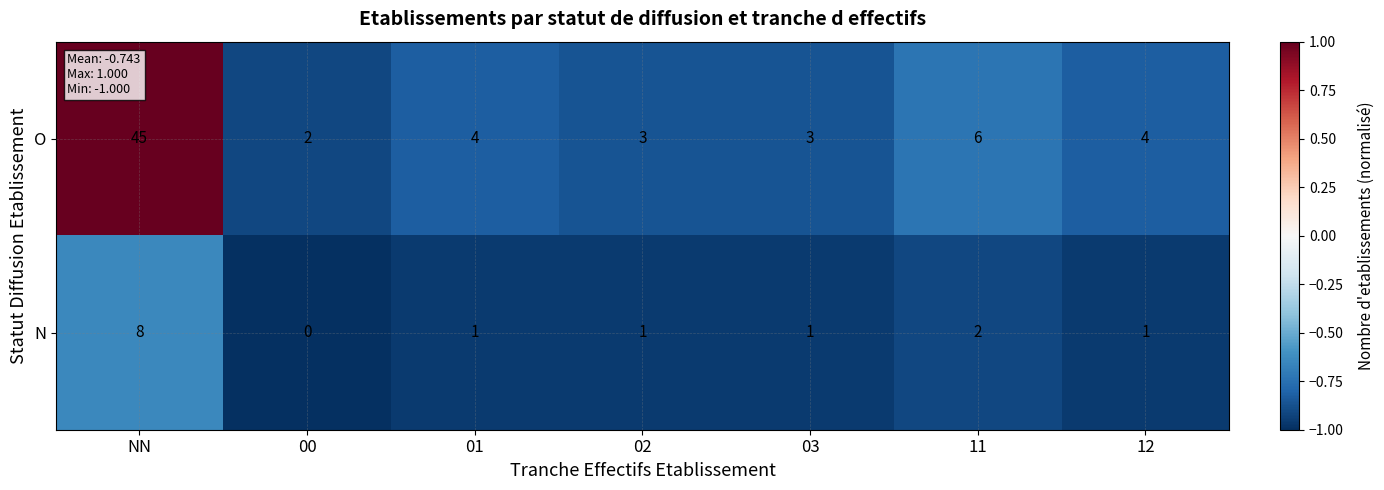

Between NN and 01, which series saw the biggest shift?

O